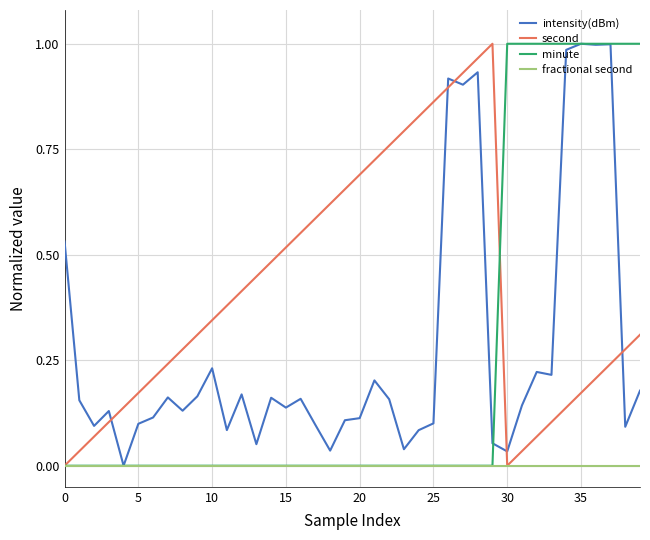

Which series ends up on top after the final intersection of intensity(dBm) and second?

second